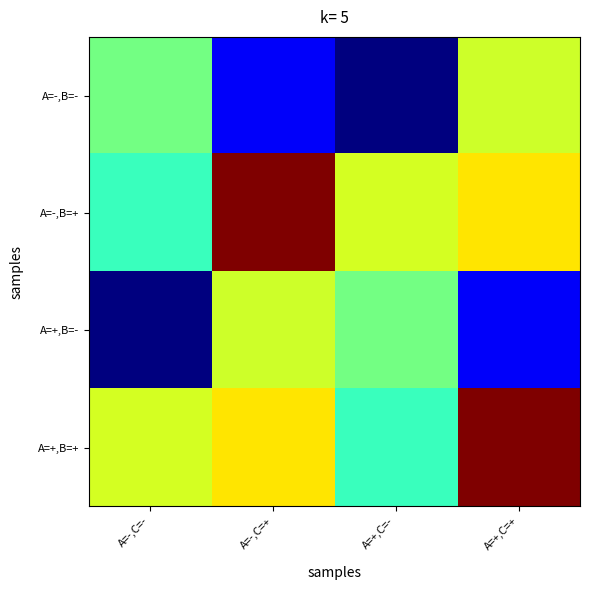

Reading left to right, transcribe all the data shown in this chart.

A=-,B=-: A=-,C=-=99.7	A=-,C=+=96.2	A=+,C=-=95.2	A=+,C=+=100.7
A=-,B=+: A=-,C=-=99.1	A=-,C=+=104.4	A=+,C=-=100.8	A=+,C=+=101.3
A=+,B=-: A=-,C=-=95.2	A=-,C=+=100.7	A=+,C=-=99.7	A=+,C=+=96.2
A=+,B=+: A=-,C=-=100.8	A=-,C=+=101.3	A=+,C=-=99.1	A=+,C=+=104.4